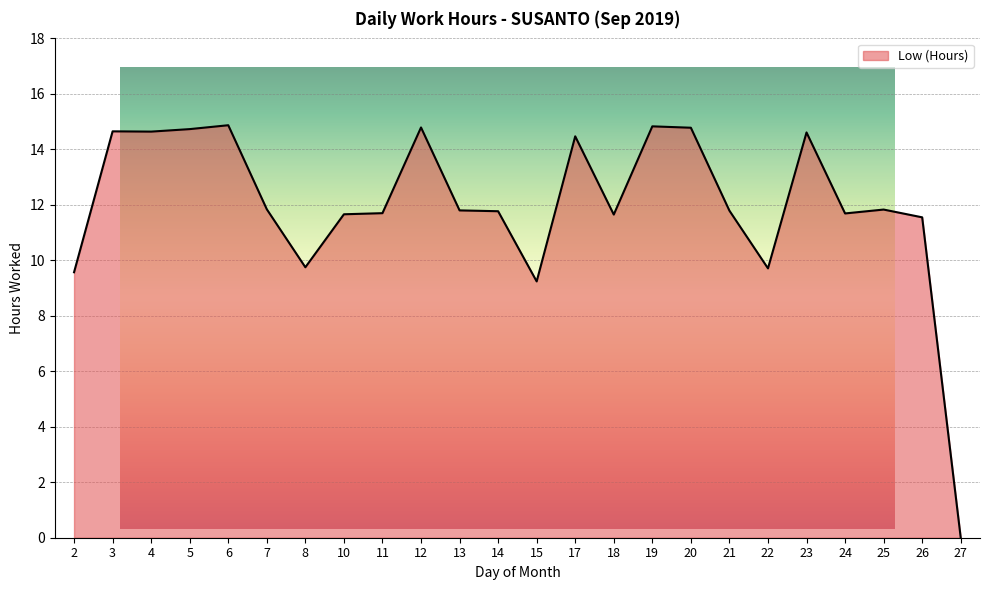

How many interior local valleys (lower than both neighbors) does the data have?

6